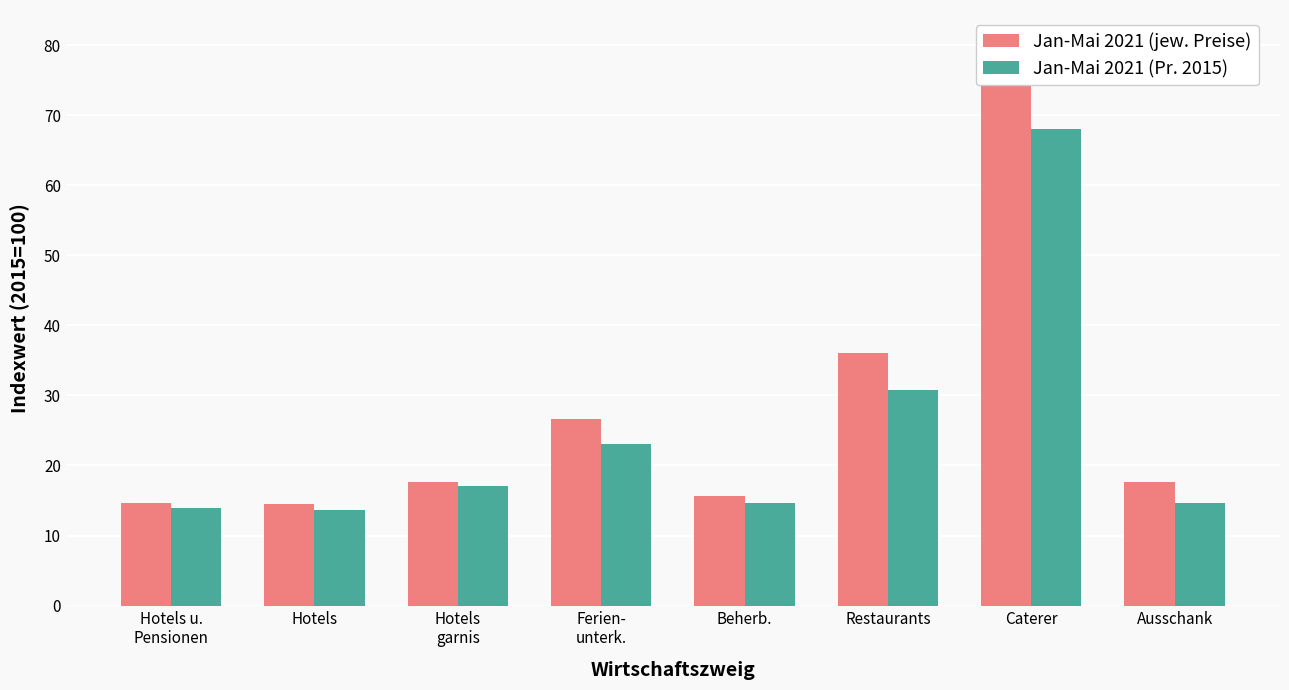

True or false: Jan-Mai 2021 (Pr. 2015) has a value of 7.2 at Hotels
garnis.

False